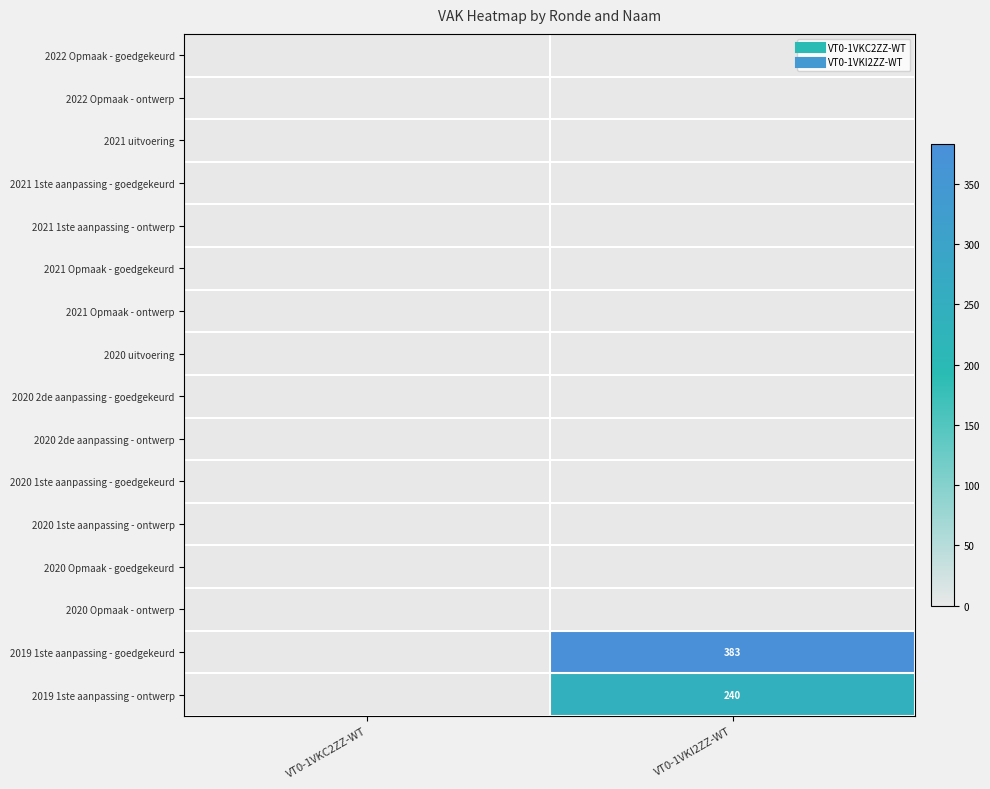

At which category does the chart reach its minimum across all series?

VT0-1VKC2ZZ-WT